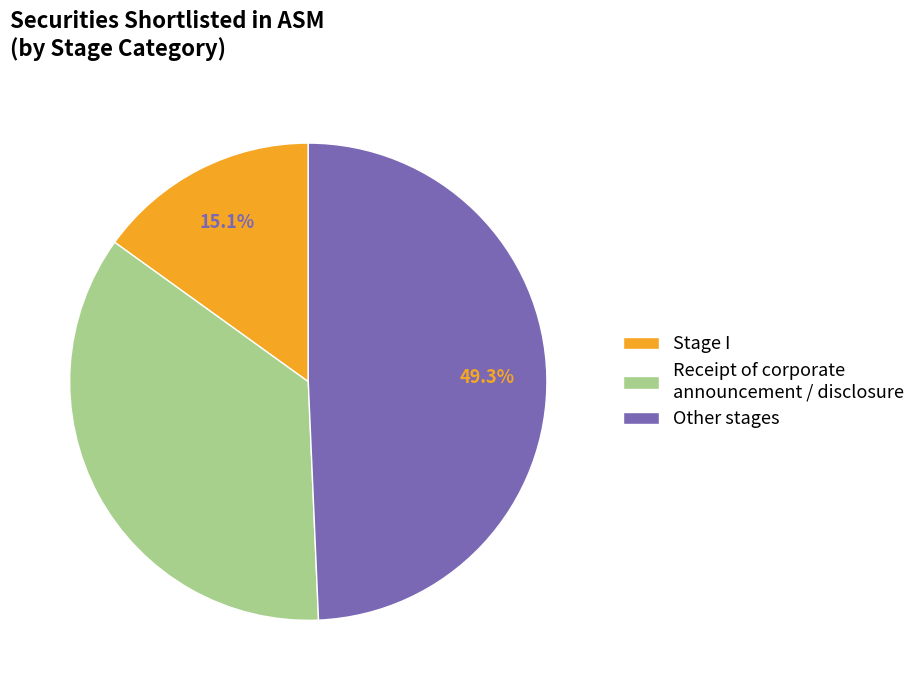

How many slices are in this pie chart?

3